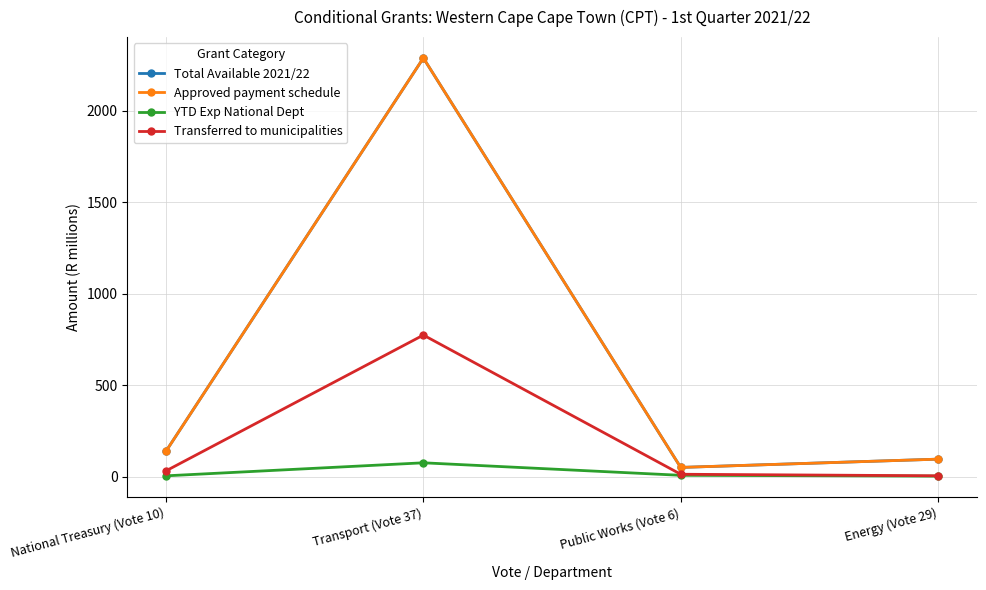

Which category has the highest value in the Transferred to municipalities series?

Transport (Vote 37)